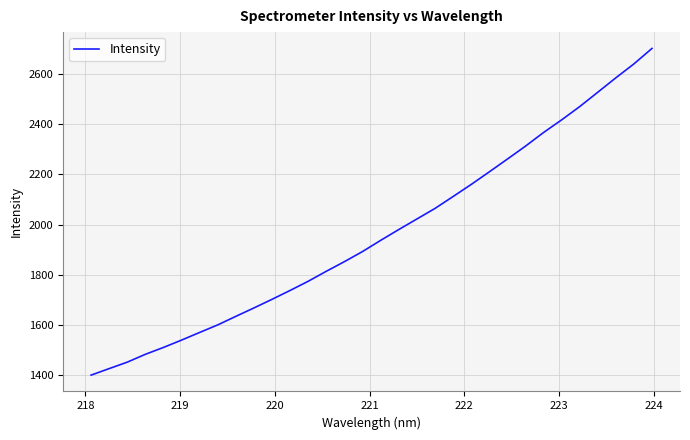

True or false: the data has more than 0 interior local peaks.

False